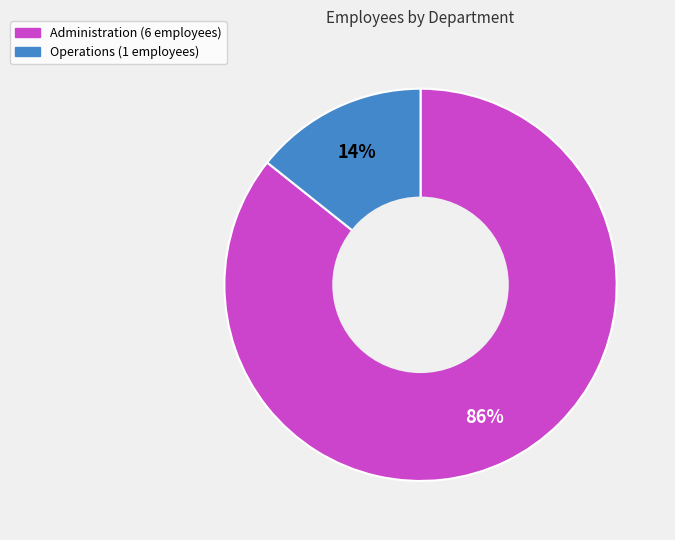

Between Administration and Operations, which is larger?

Administration